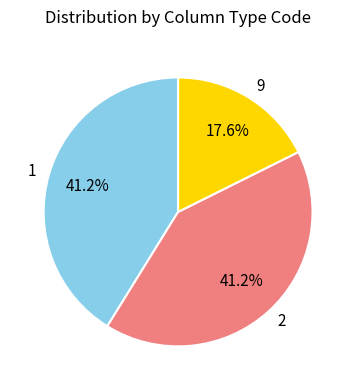

Is there any slice that represents more than half of the pie?

No